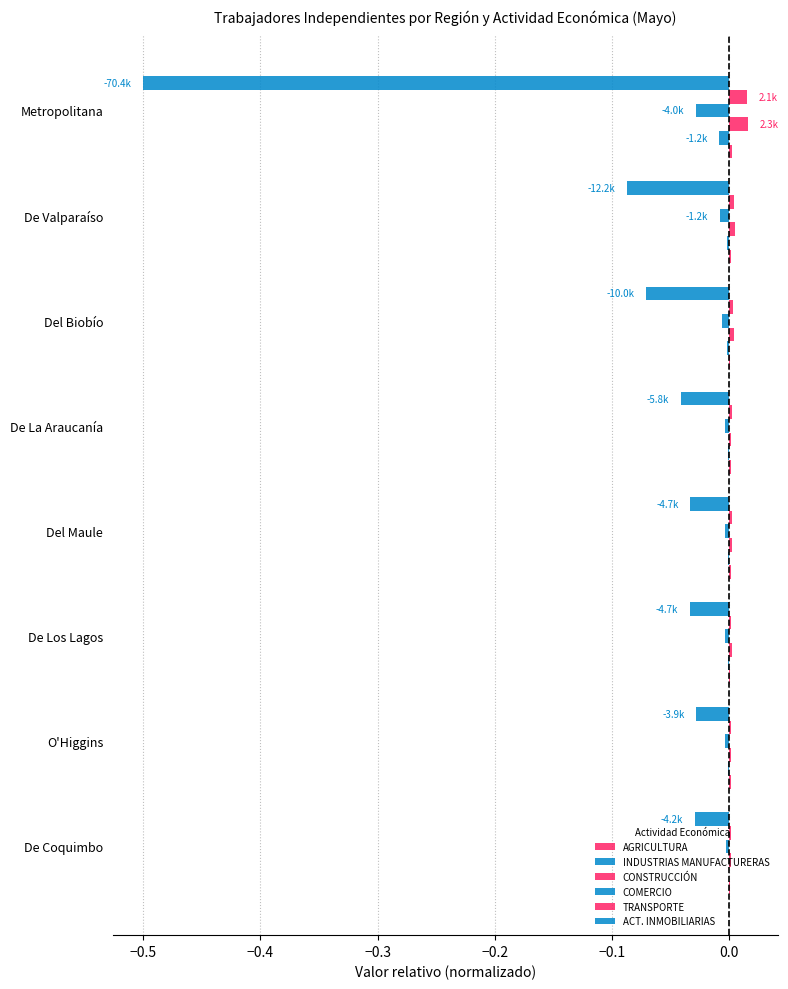

Count the number of categories in the chart.

8